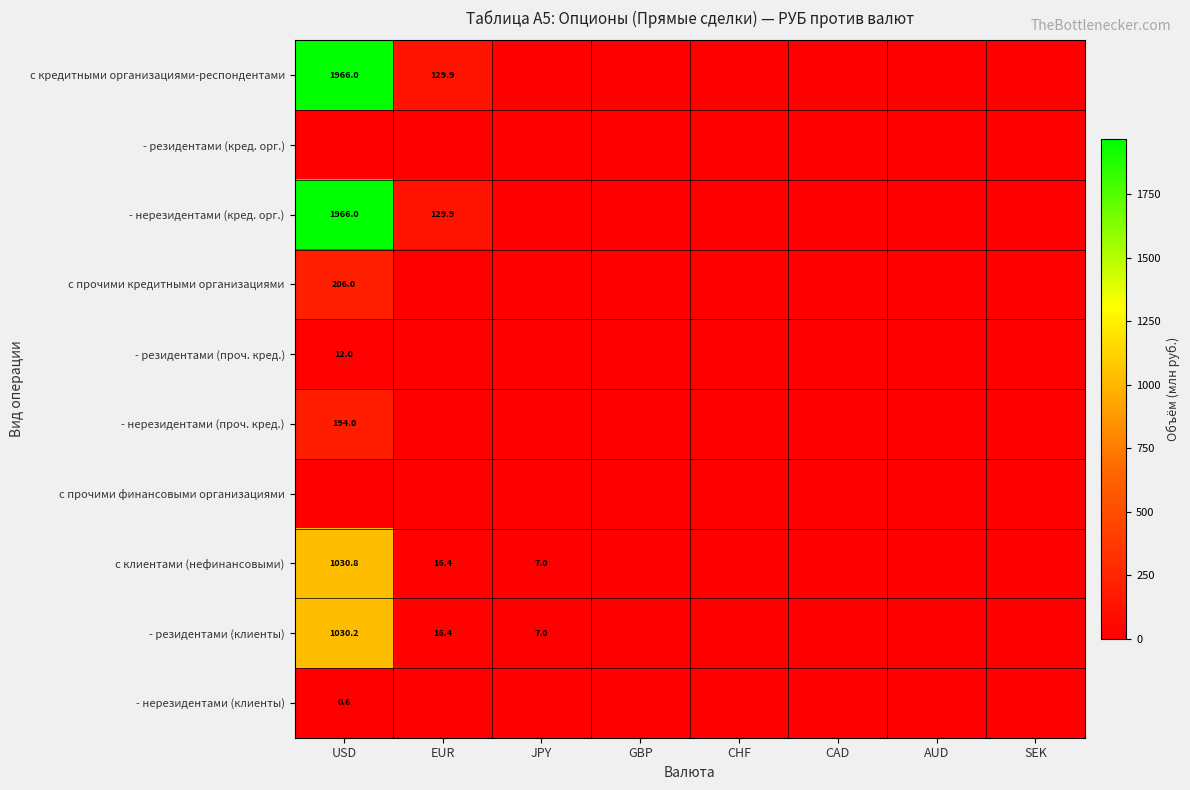

The value of с кредитными организациями-респондентами at EUR is 129.9. True or false?

True